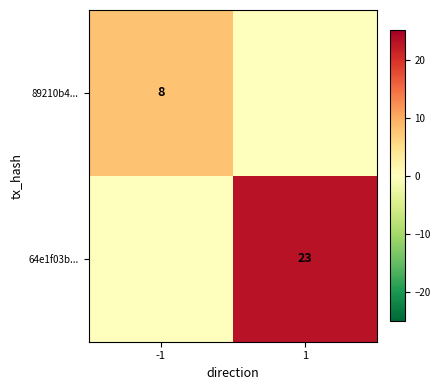

What is the total value across all series at 1?

23